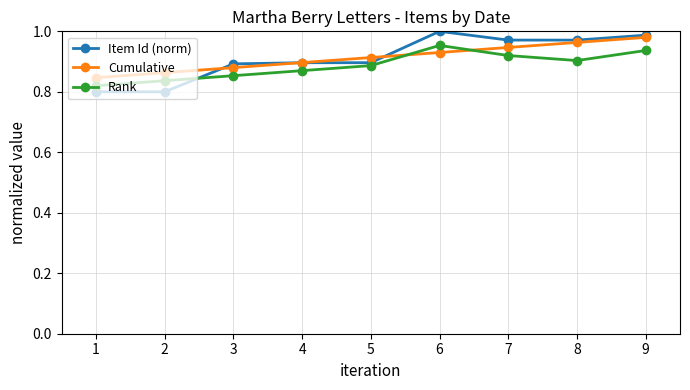

True or false: Item Id (norm) has a value of 0.3 at 5.

False